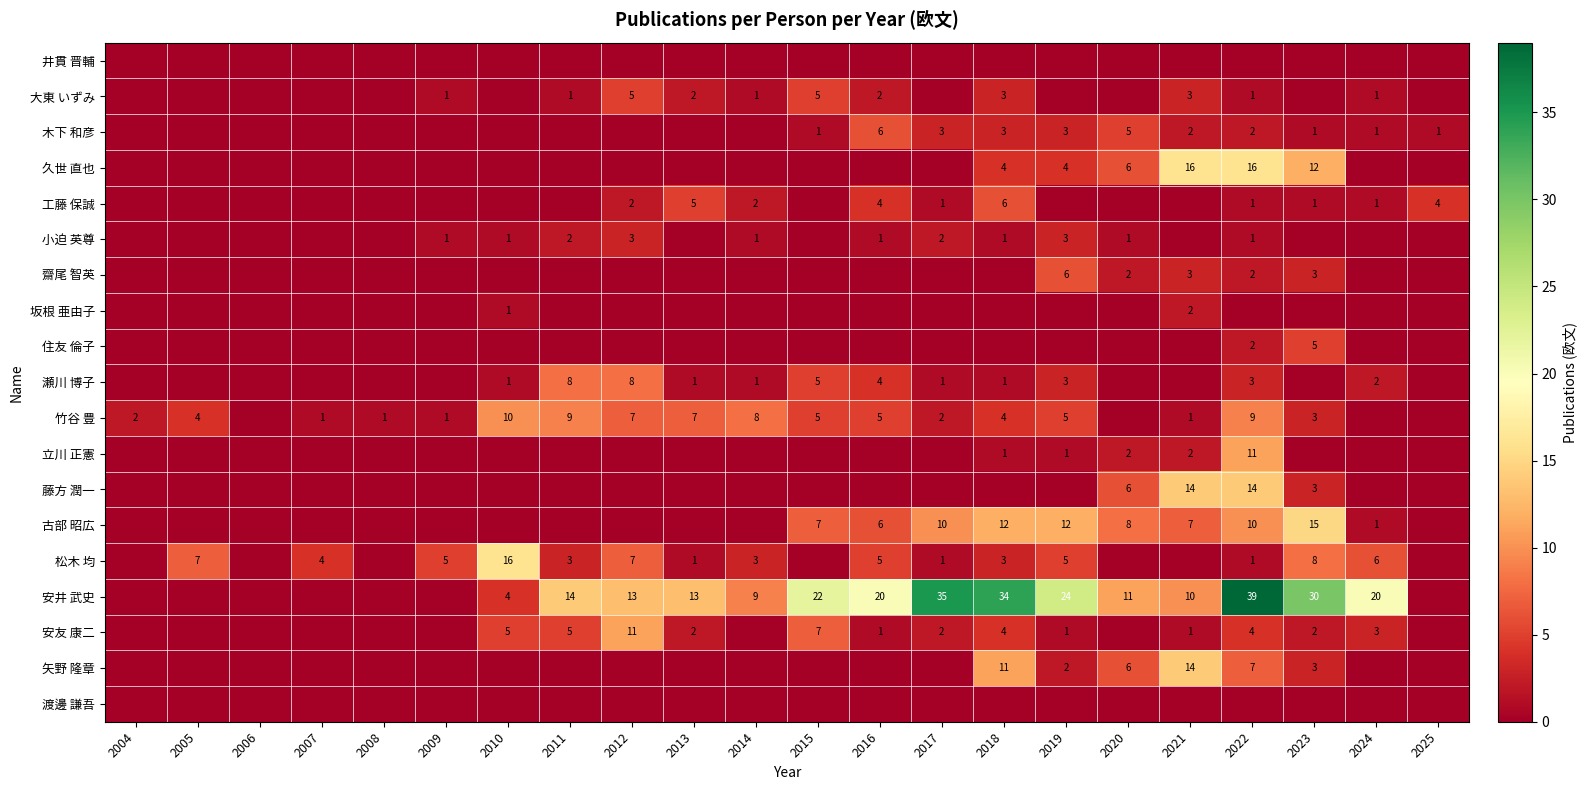

Between 2004 and 2024, which is larger?

2004